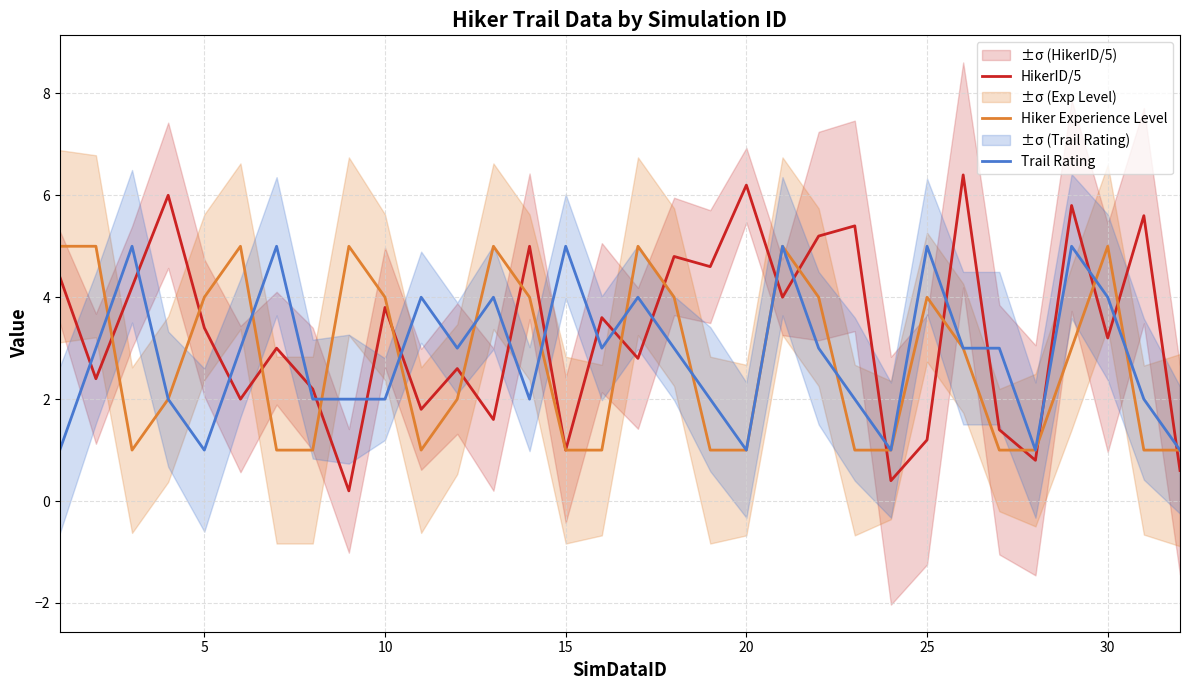

Which series ends up on top after the final intersection of Trail Rating and HikerID/5?

Trail Rating